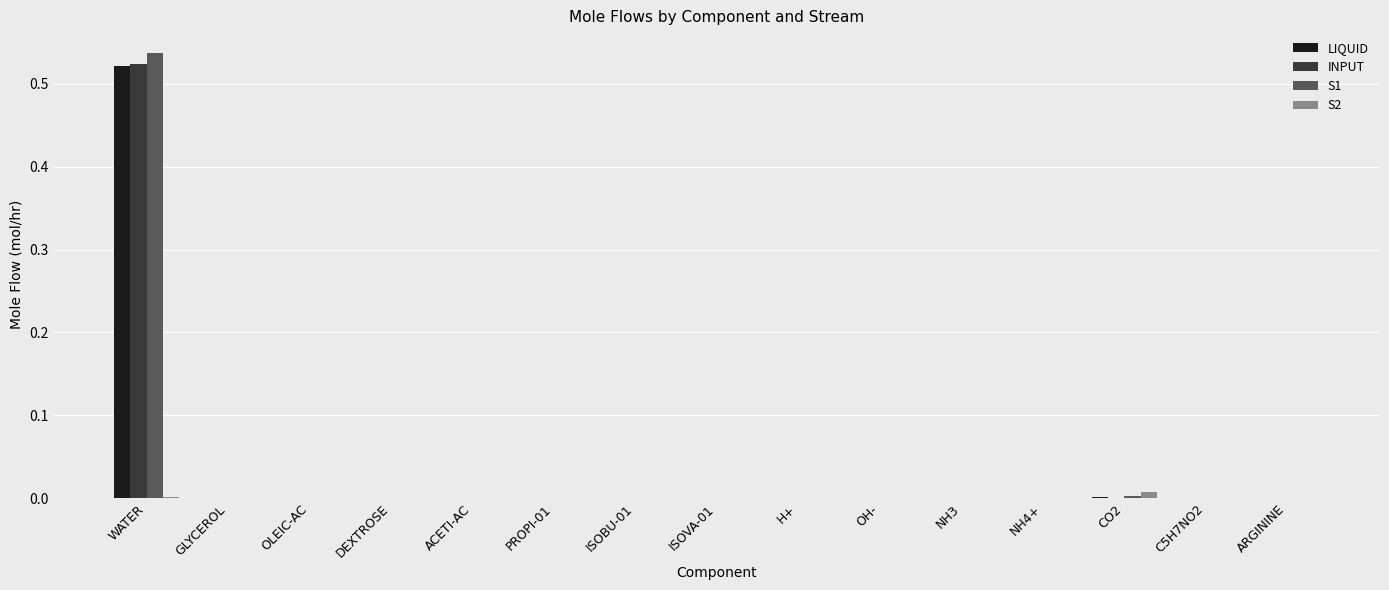

The value of INPUT at OLEIC-AC is 0.0. True or false?

True